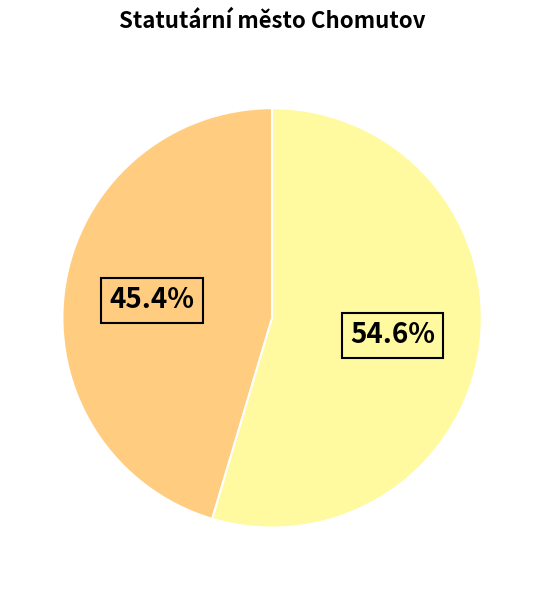

Does any single category account for the majority?

Yes